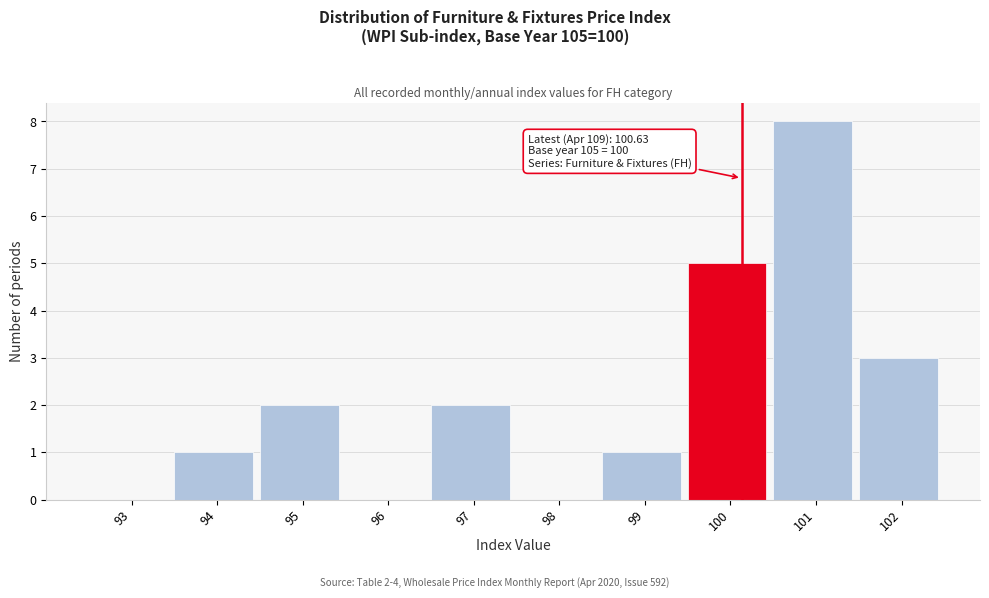

Reading left to right, list all the values displayed in this chart.

93=0	94=1	95=2	96=0	97=2	98=0	99=1	100=5	101=8	102=3